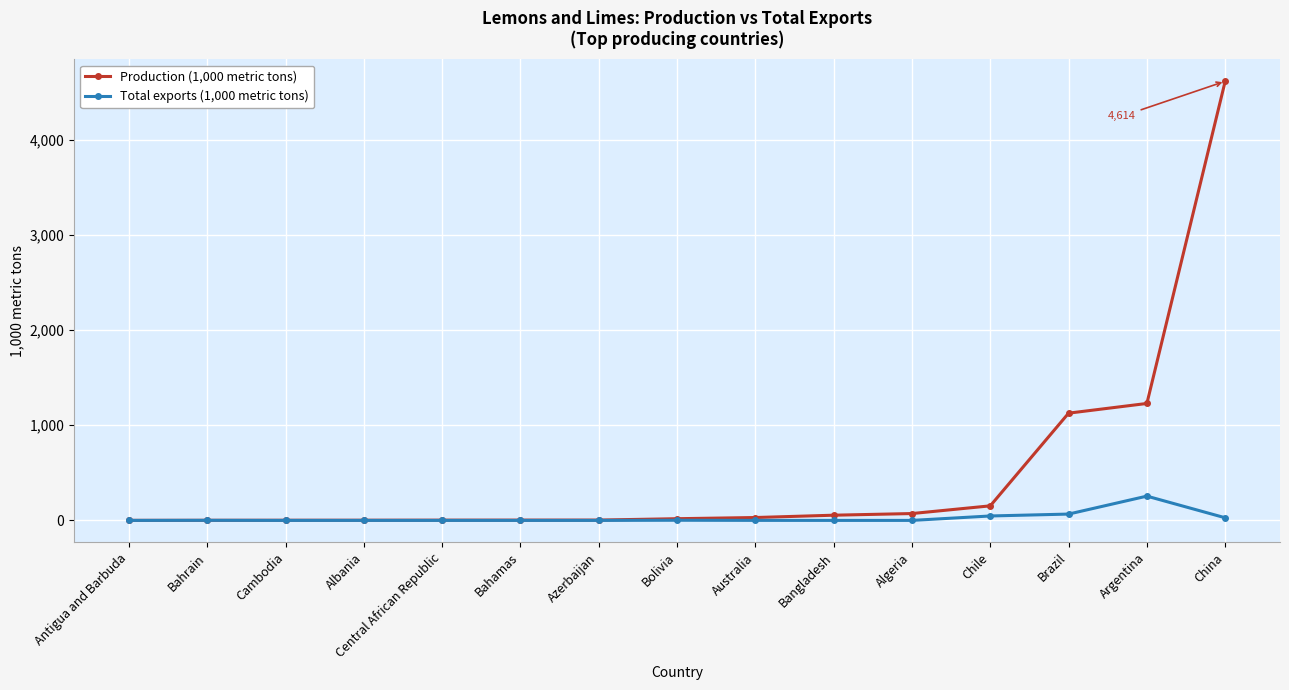

Is it true that Production (1,000 metric tons) equals 241.7 at Brazil?

False